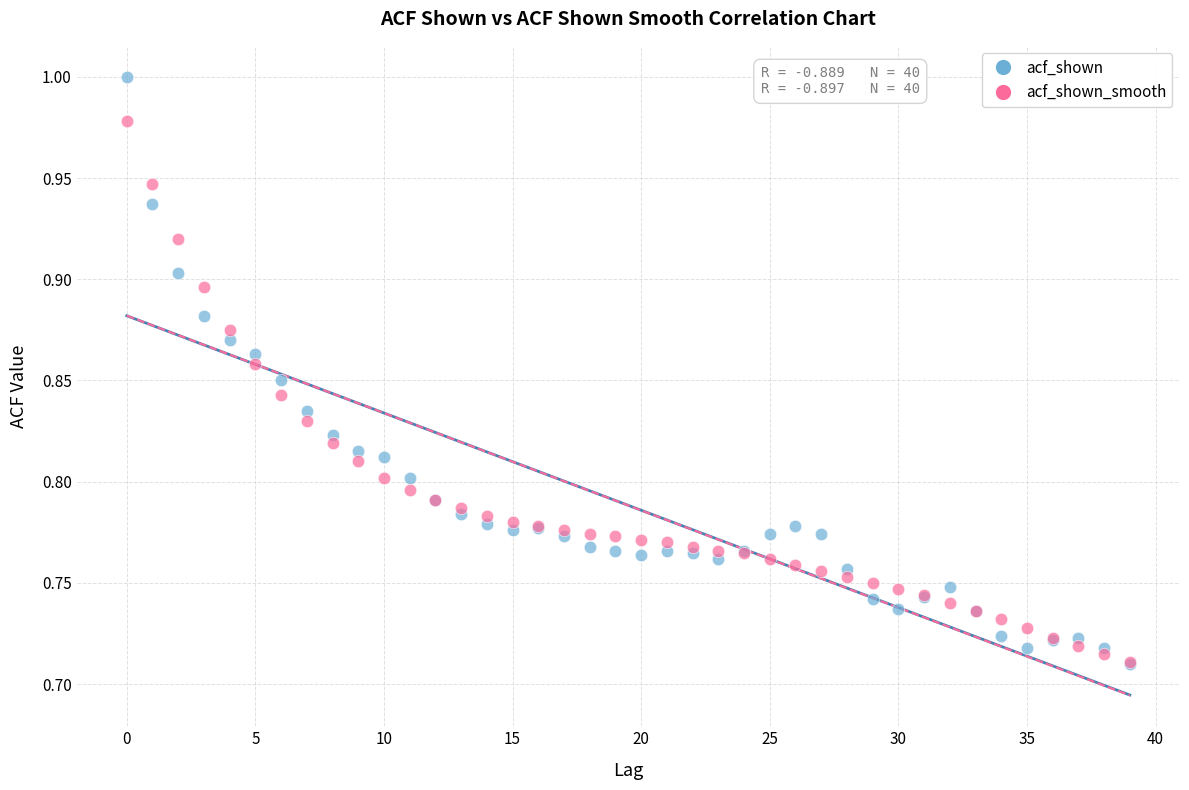

Which series has the widest spread of Y values?

acf_shown